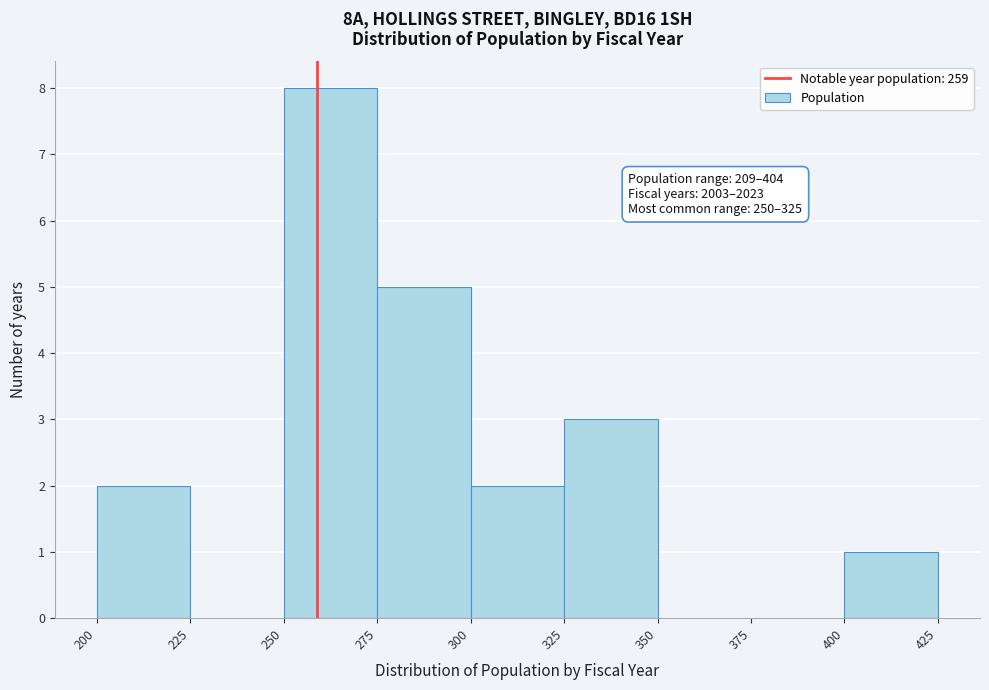

Over which range of the x-axis is the bar tallest?

250 to 275